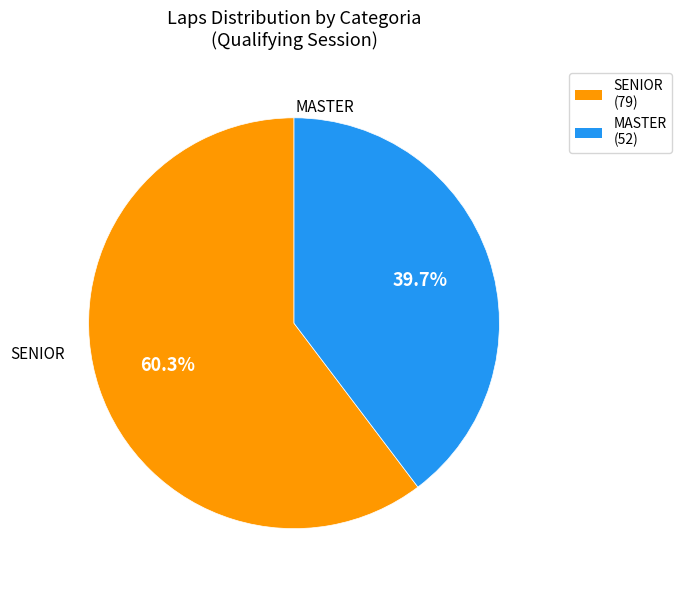

Rank the categories by value from highest to lowest.

SENIOR (79), MASTER (52)